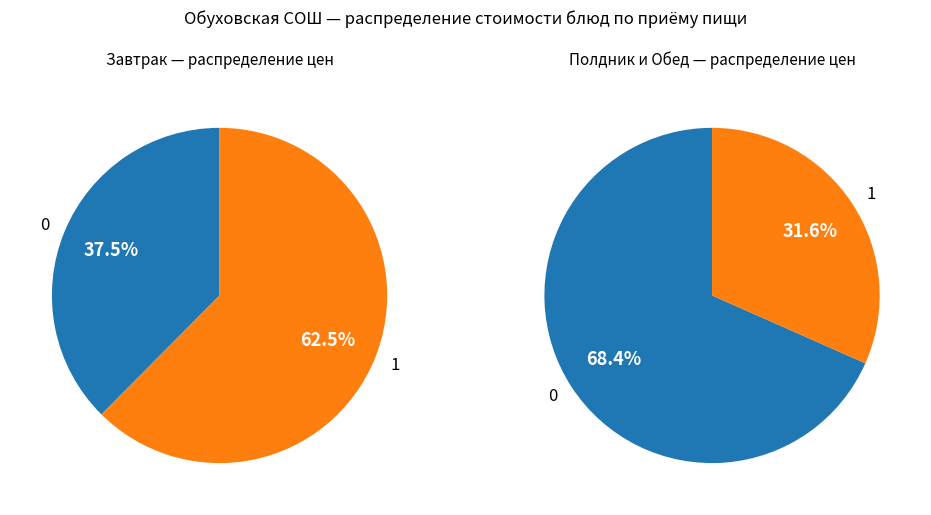

The Хлеб витаминизированный slice represents 1% of the pie. True or false?

False